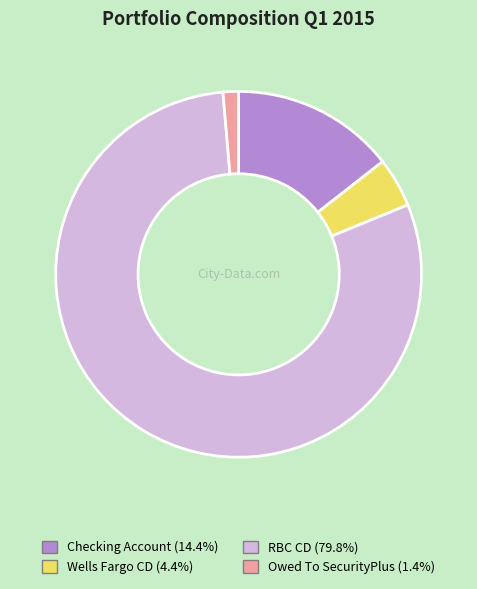

What is the ratio of the value at Wells Fargo CD to the value at RBC CD?

0.1